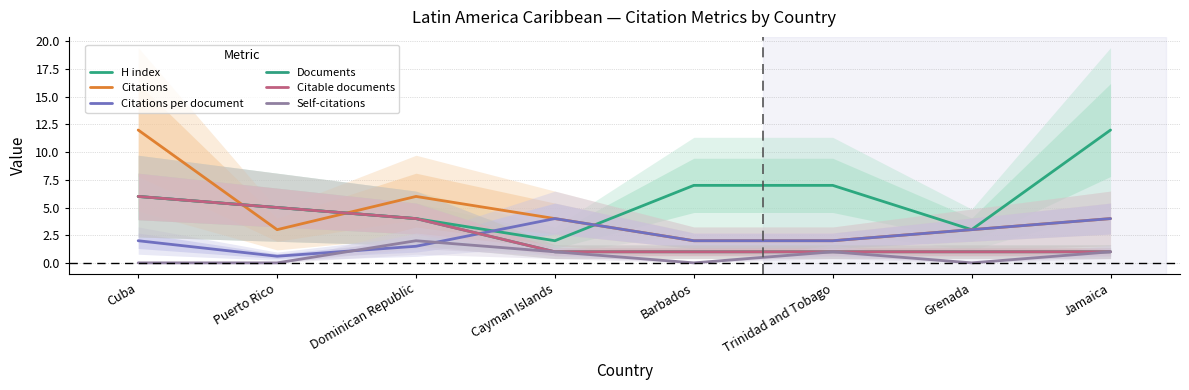

How many intersections are there between Documents and Citations per document?

1